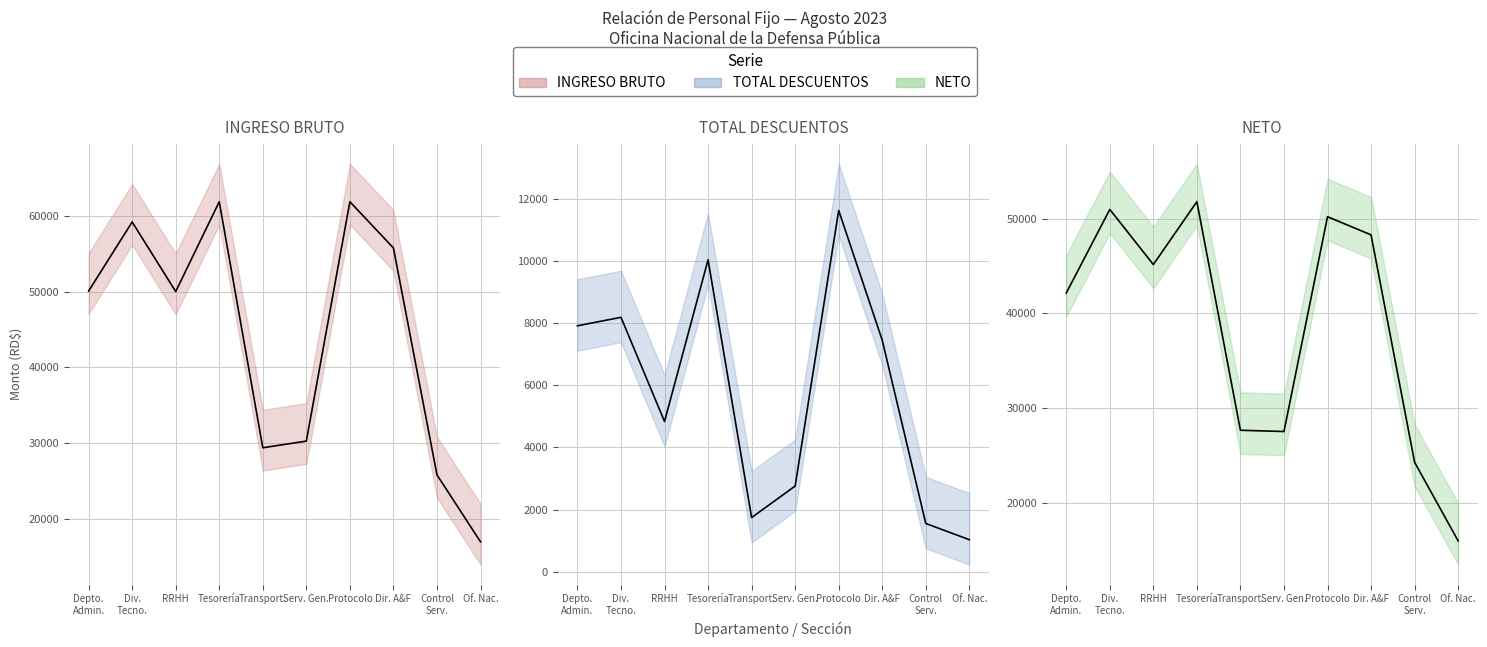

Reading left to right, extract all data points from this chart.

INGRESO BRUTO: Depto.
Admin.=50067.8	Div.
Tecno.=59174.4	RRHH=50000.0	Tesorería=61845.0	Transport.=29400.0	Serv. Gen.=30281.7	Protocolo=61845.0	Dir. A&F=55750.0	Control
Serv.=25829.8	Of. Nac.=17000.0
TOTAL DESCUENTOS: Depto.
Admin.=7913.4	Div.
Tecno.=8185.9	RRHH=4834.0	Tesorería=10037.8	Transport.=1741.5	Serv. Gen.=2756.3	Protocolo=11625.8	Dir. A&F=7448.9	Control
Serv.=1551.5	Of. Nac.=1029.7
NETO: Depto.
Admin.=42154.4	Div.
Tecno.=50988.5	RRHH=45166.0	Tesorería=51807.2	Transport.=27658.5	Serv. Gen.=27525.3	Protocolo=50219.2	Dir. A&F=48301.1	Control
Serv.=24278.2	Of. Nac.=15970.3